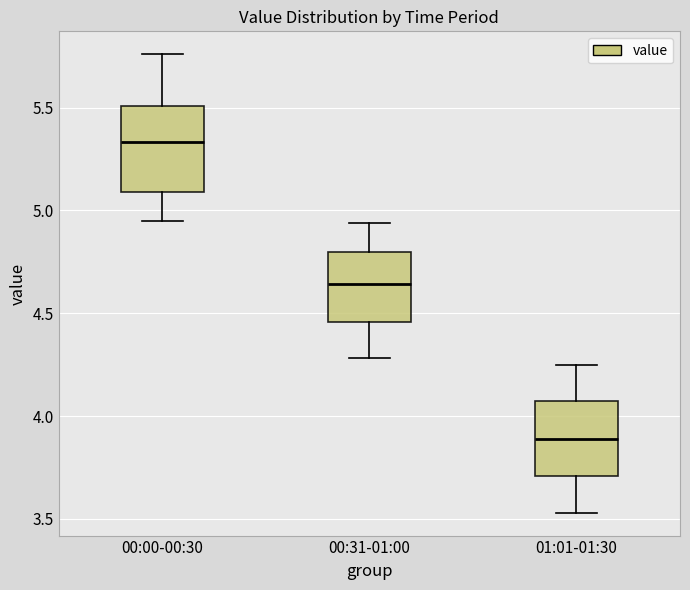

Which box has the lowest median line?

01:01-01:30